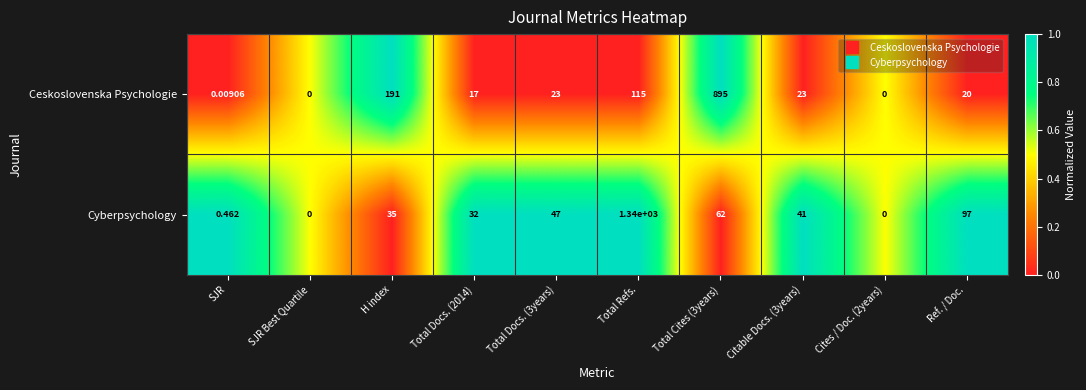

Which series changed the most between Cites / Doc. (2years) and Ref. / Doc.?

Cyberpsychology